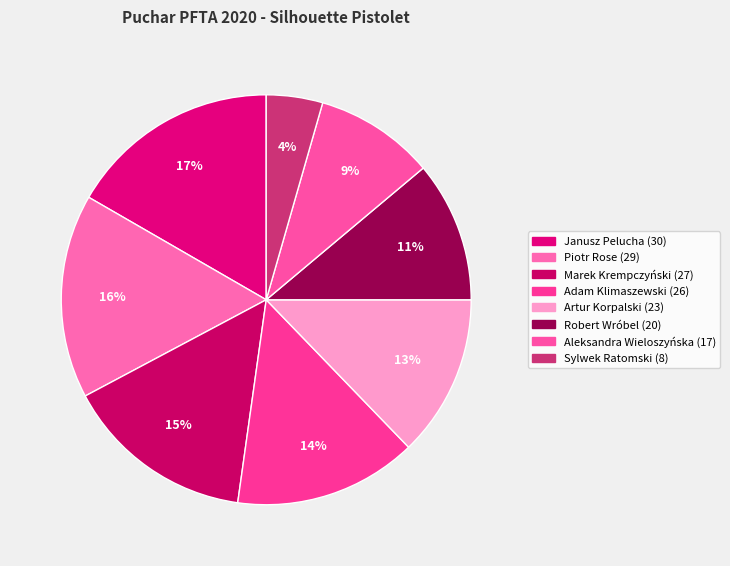

To the nearest percent, what is the difference between the largest and smallest slice percentages?

12%